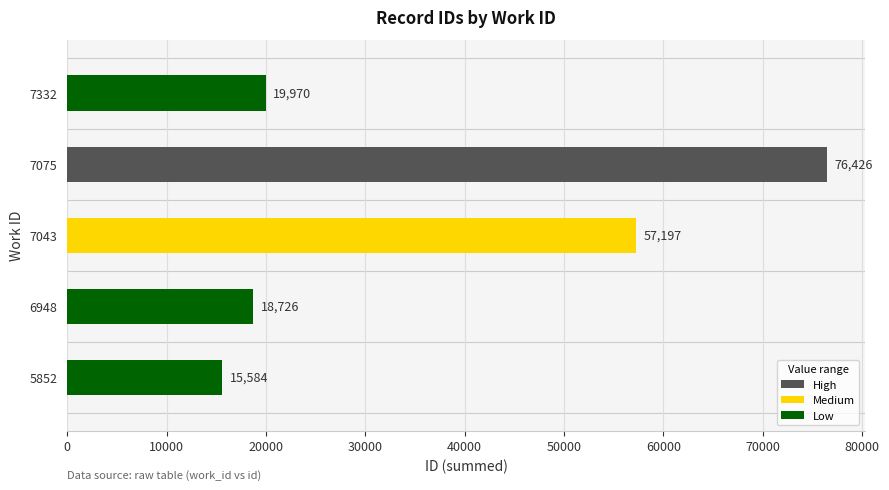

The chart shows a value of 26682 at 5852. True or false?

False